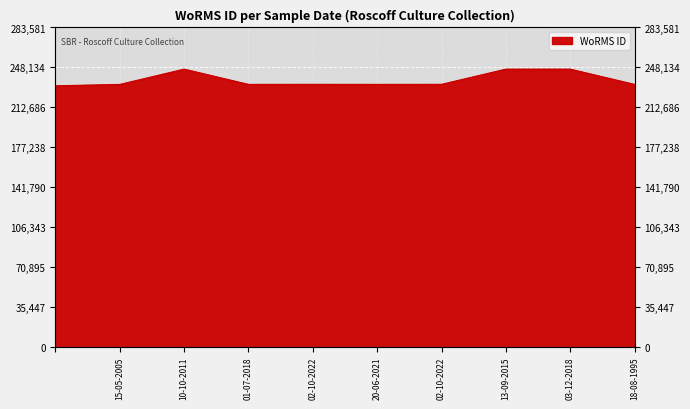

Approximately how many times larger is the value at 02-10-2022 compared to ?

1.0